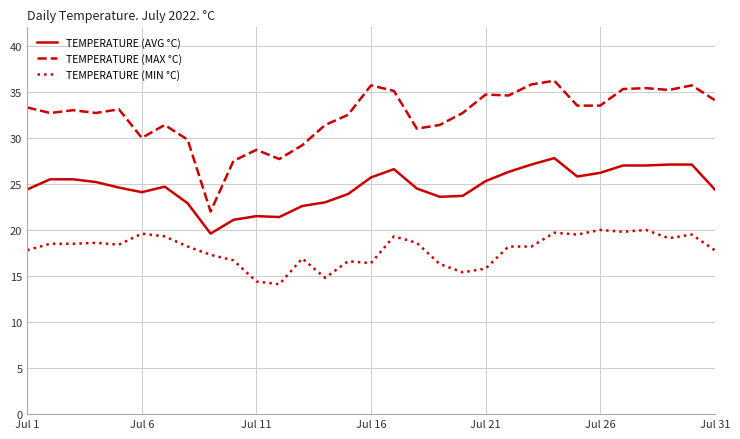

What is the difference between the maximum and minimum values in the TEMPERATURE (MAX °C) series?

14.2